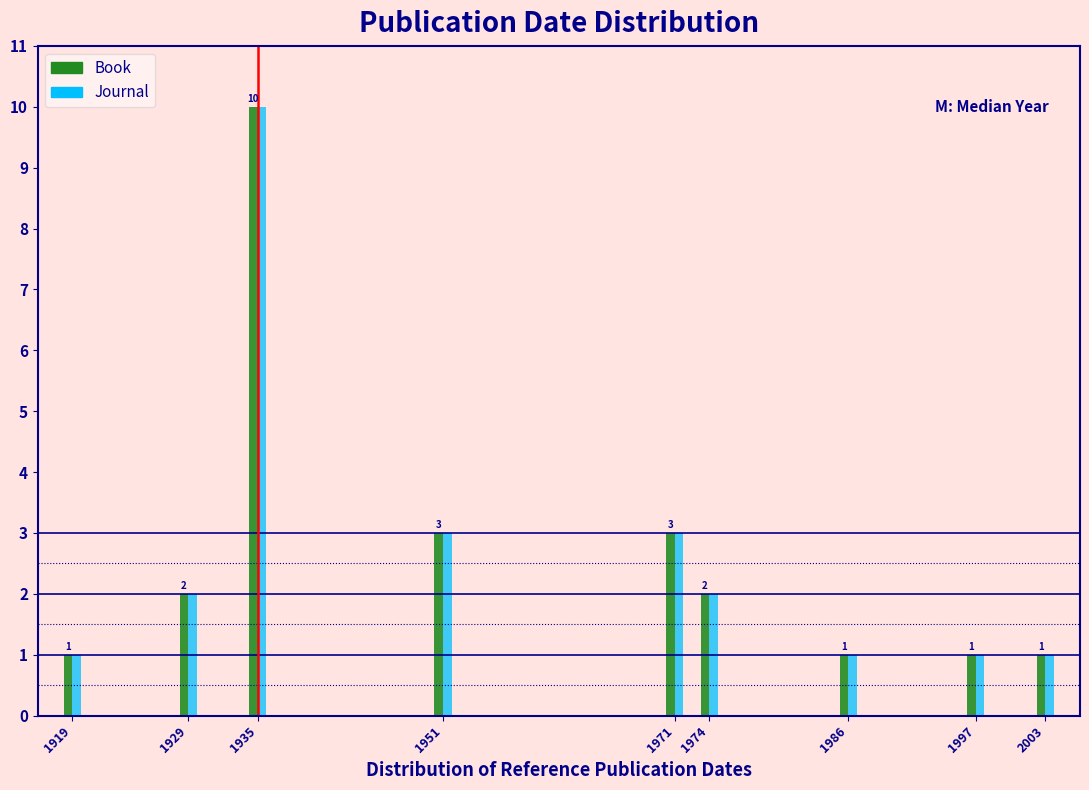

Reading left to right, transcribe all the data shown in this chart.

Book: 1919=1	1929=2	1935=10	1951=3	1971=3	1974=2	1986=1	1997=1	2003=1
Journal: 1919=1	1929=2	1935=10	1951=3	1971=3	1974=2	1986=1	1997=1	2003=1